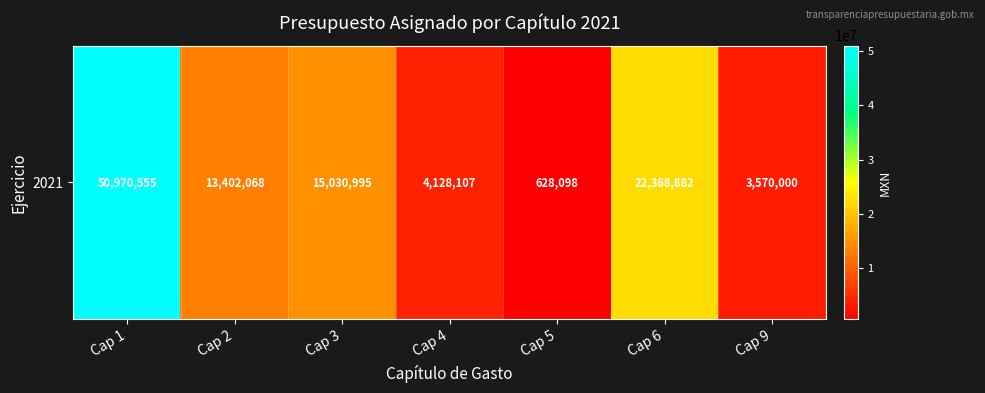

Read the value at Cap 9.

3570000.1